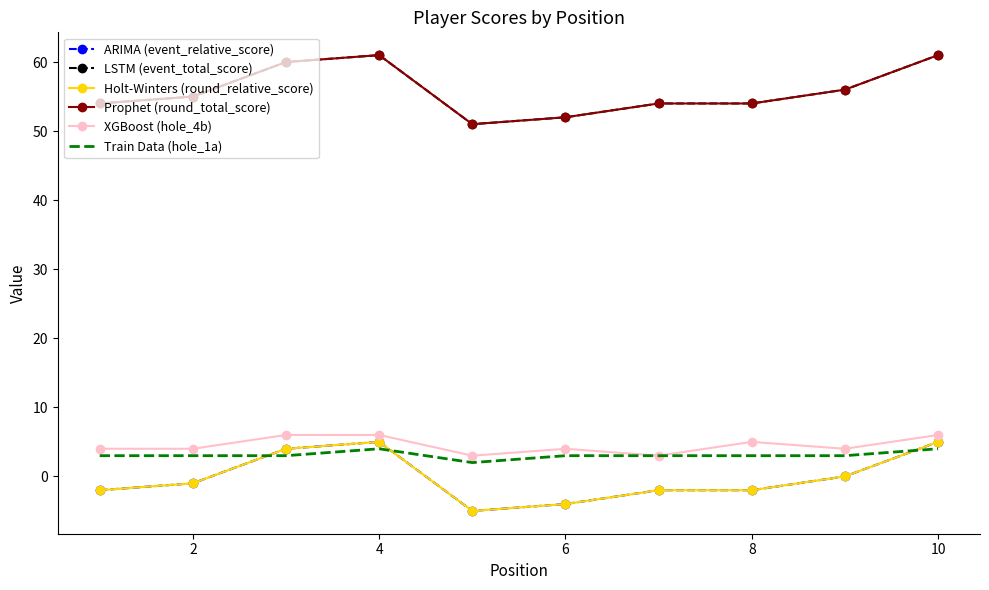

After their last crossing, which series has the higher values: Holt-Winters (round_relative_score) or Train Data (hole_1a)?

Holt-Winters (round_relative_score)